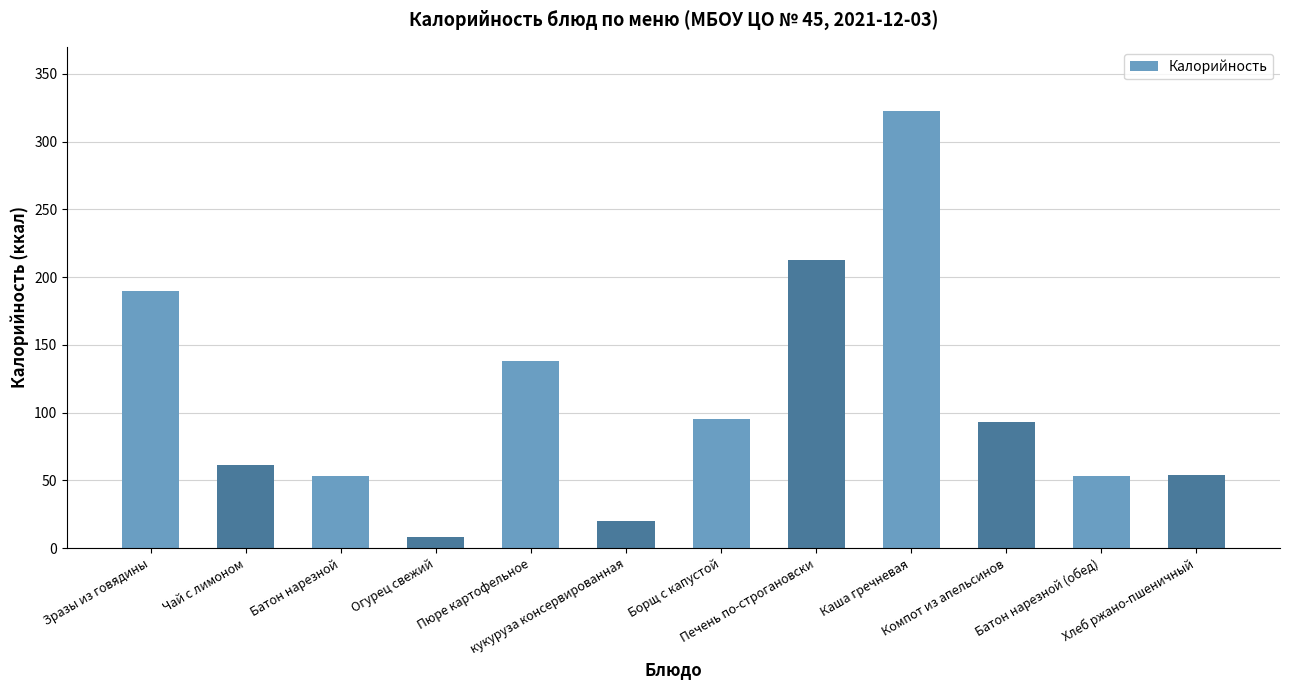

What is the value of the 1st bar from the left?

190